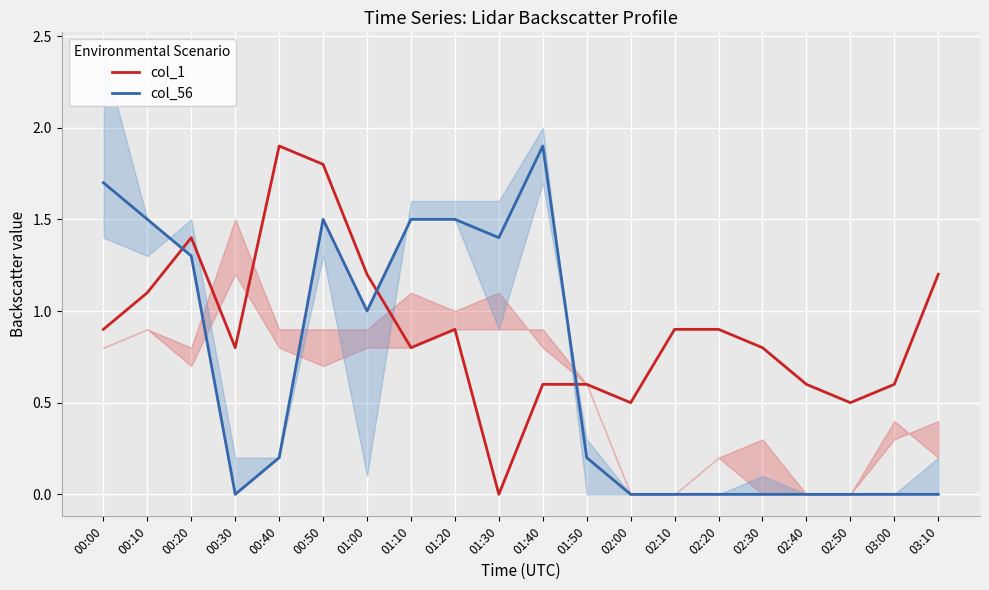

What is the difference between the second highest and minimum values in the col_1 series?

1.8